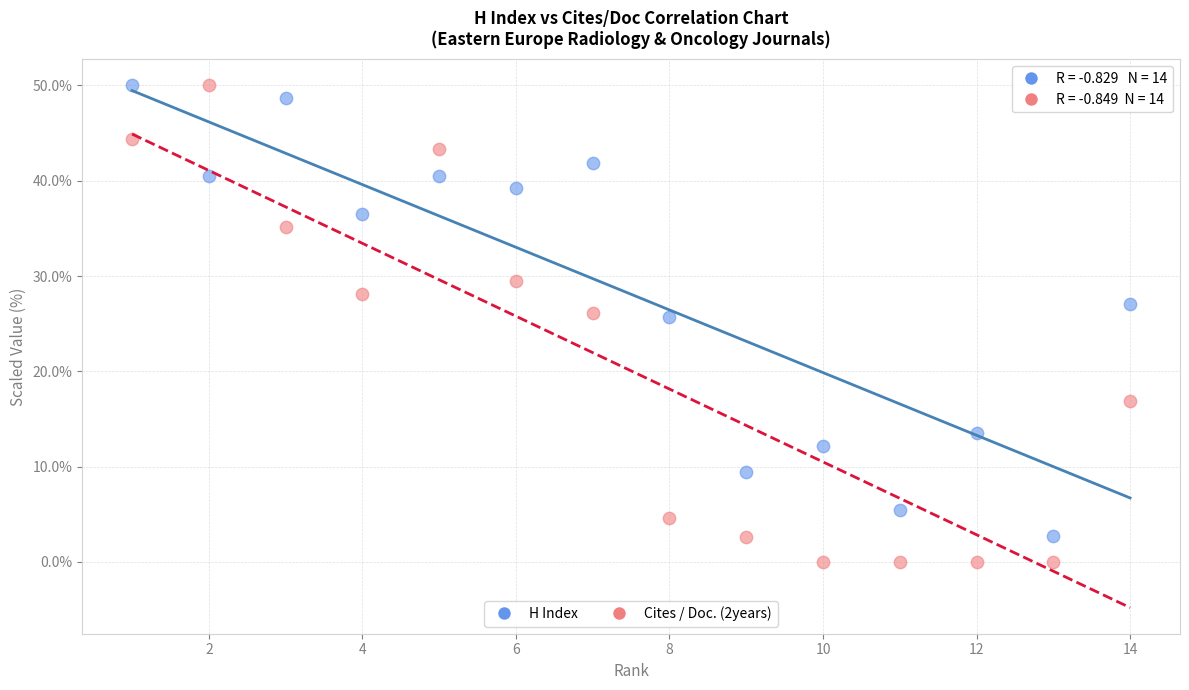

Across all data points, what is the range of X values (max minus min)?

13.0